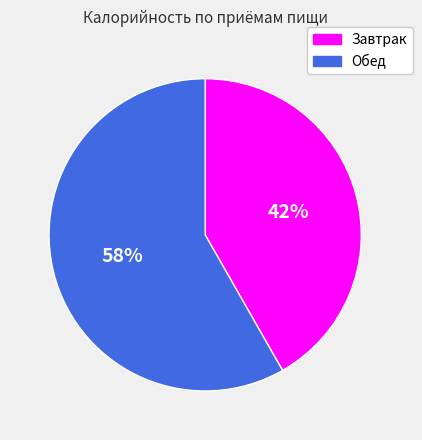

Is there a majority slice in this chart?

Yes